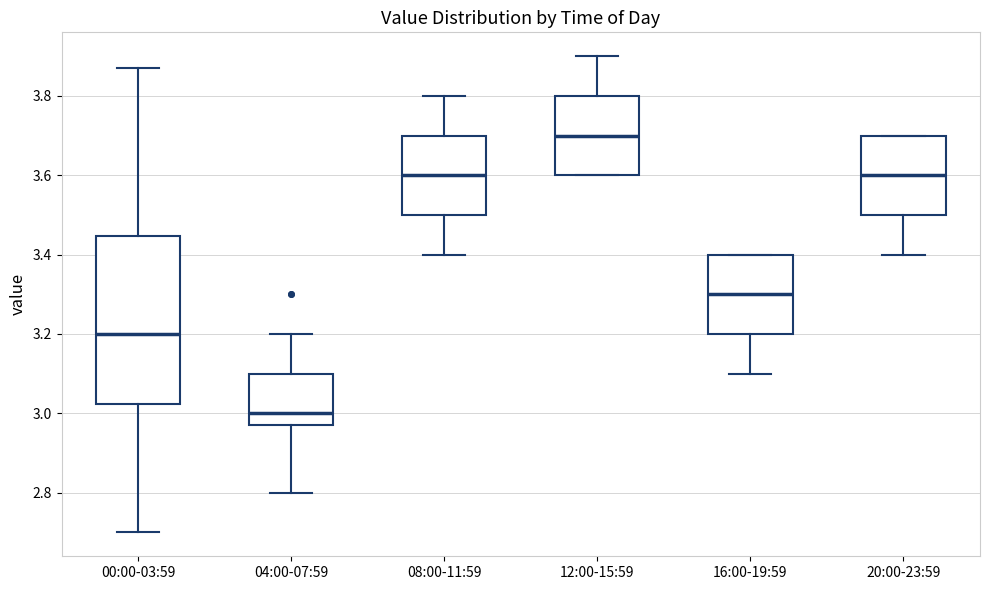

Reading left to right, transcribe this box plot: for each box, give where its median line is, the range the box spans, and where its two whiskers end, as read against the y-axis. The values are not printed on the chart, so give them approximately, as read against the axis.

00:00-03:59: median 3.20, box 3.02 to 3.44, whiskers 2.70 to 3.88
04:00-07:59: median 3.00, box 2.98 to 3.10, whiskers 2.80 to 3.20
08:00-11:59: median 3.60, box 3.50 to 3.70, whiskers 3.40 to 3.80
12:00-15:59: median 3.70, box 3.60 to 3.80, whiskers 3.60 to 3.90
16:00-19:59: median 3.30, box 3.20 to 3.40, whiskers 3.10 to 3.40
20:00-23:59: median 3.60, box 3.50 to 3.70, whiskers 3.40 to 3.70